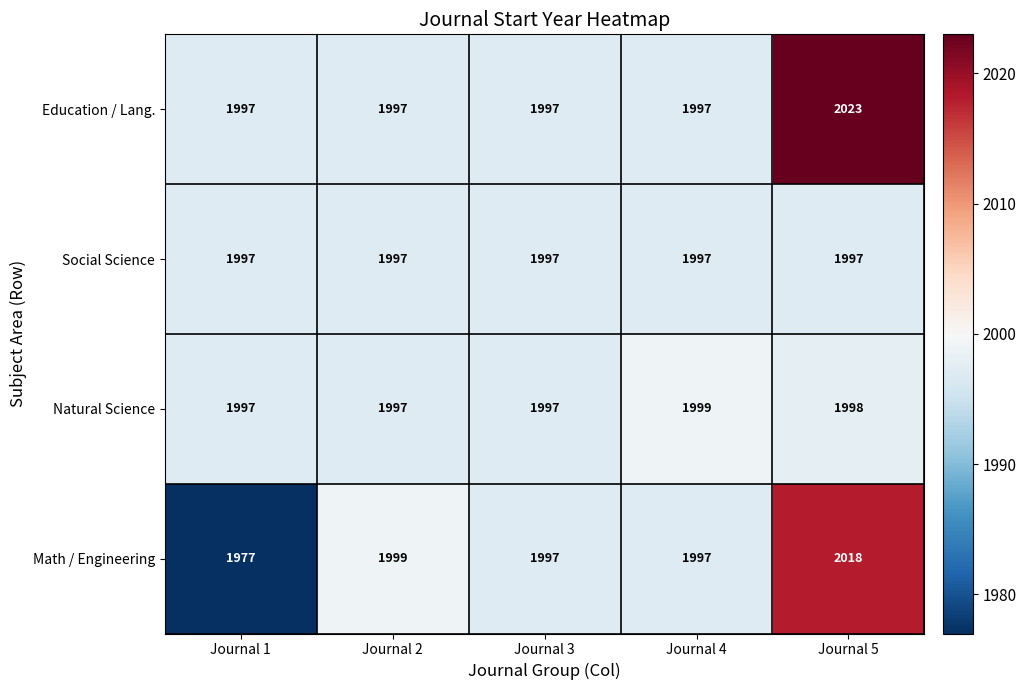

The value of Social Science at Journal 5 is 1997. True or false?

True